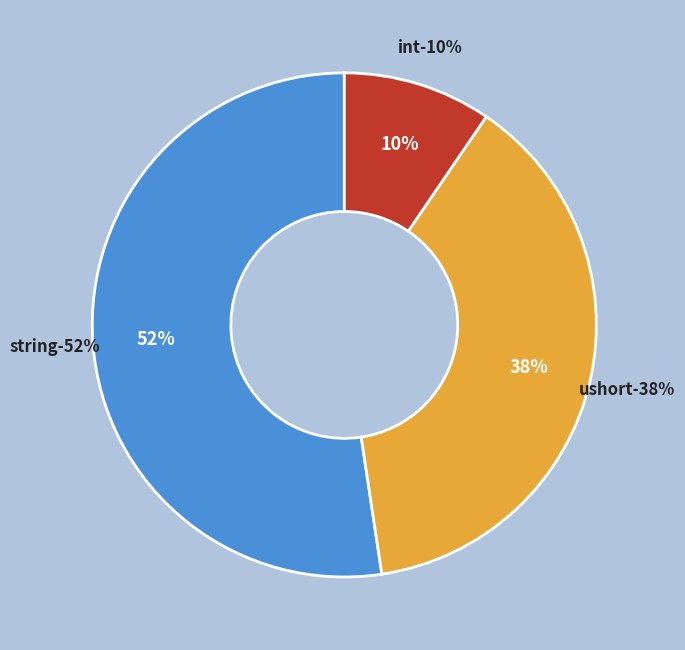

What portion of the pie excludes string?

47.6%